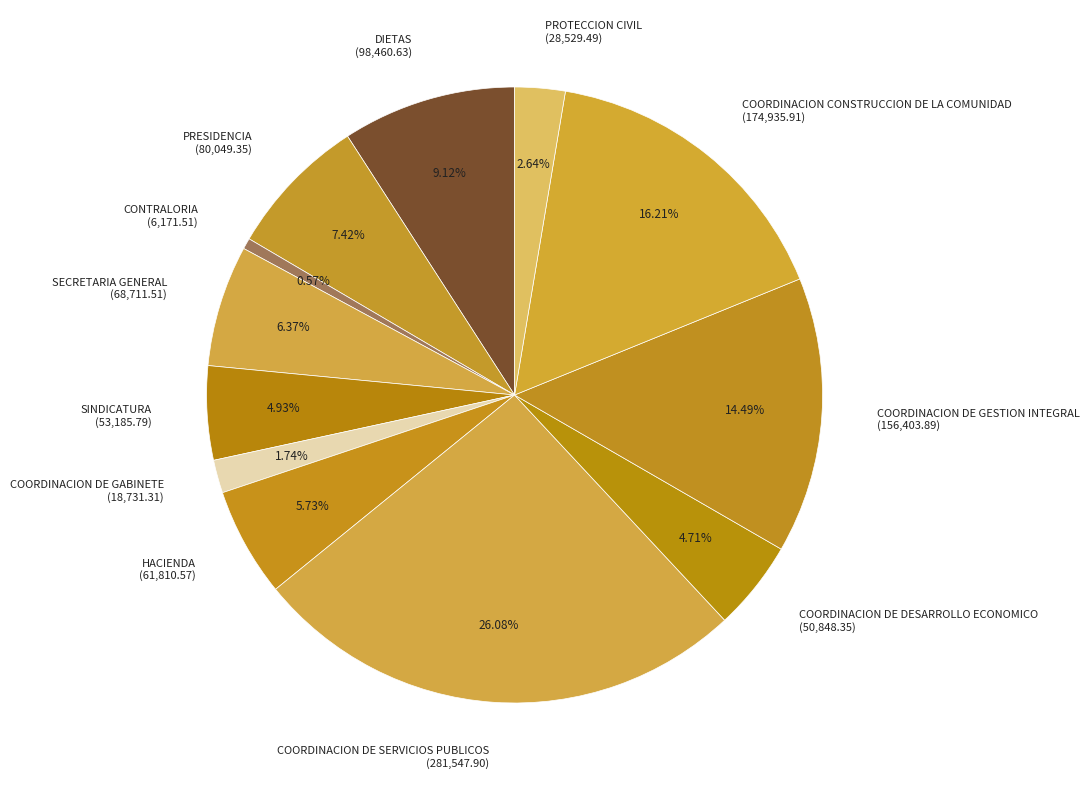

To the nearest percent, what portion does COORDINACION DE GESTION INTEGRAL represent?

14%